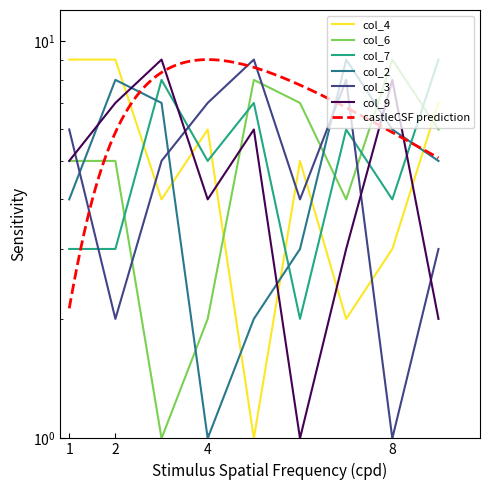

What is the average value of the col_4 series?

5